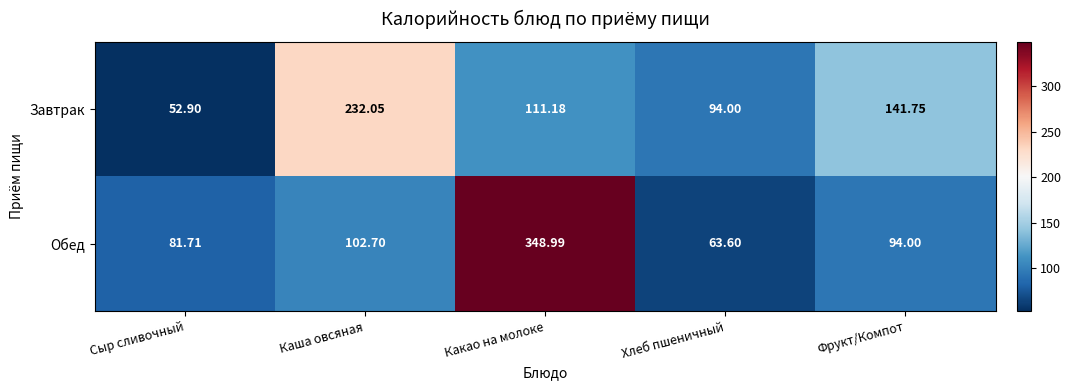

List the series in order of their peak value, lowest first.

Завтрак, Обед